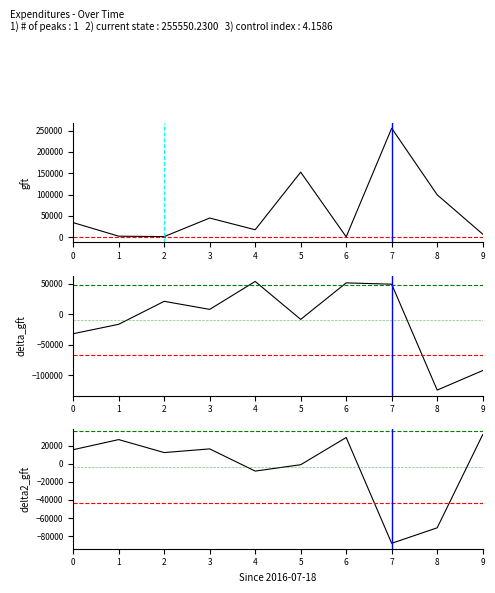

How many values in the delta2_gft series exceed 15414?

5